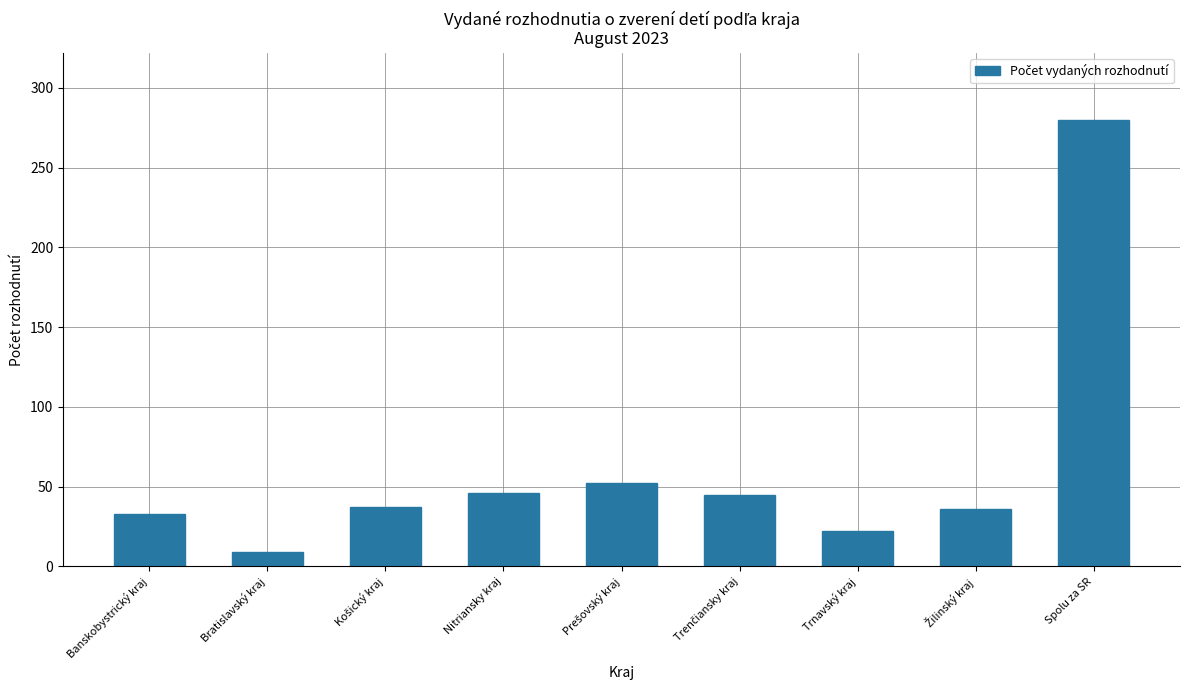

How many bars are there in total?

9